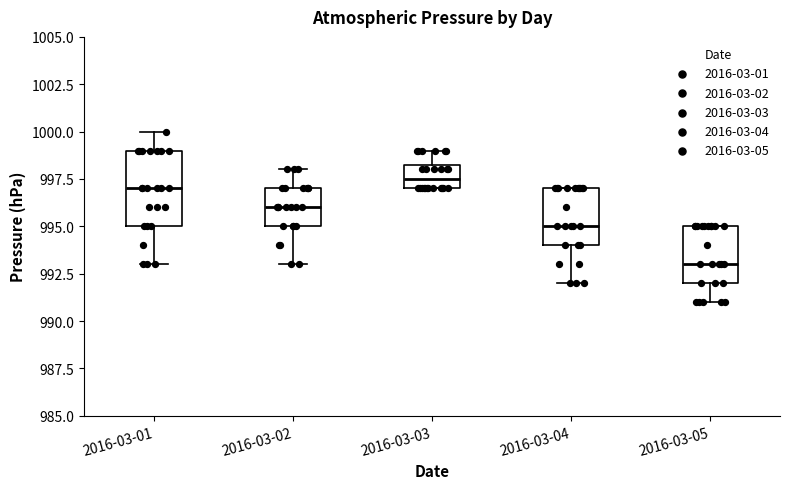

Reading left to right, read every box against the y-axis: the position of its median line, the range the box covers, and the ends of its whiskers. The values are not printed on the chart, so give them approximately, as read against the axis.

2016-03-01: median 997.0, box 995.0 to 999.0, whiskers 993.0 to 1000.0
2016-03-02: median 996.0, box 995.0 to 997.0, whiskers 993.0 to 998.0
2016-03-03: median 997.5, box 997.0 to 998.5, whiskers 997.0 to 999.0
2016-03-04: median 995.0, box 994.0 to 997.0, whiskers 992.0 to 997.0
2016-03-05: median 993.0, box 992.0 to 995.0, whiskers 991.0 to 995.0